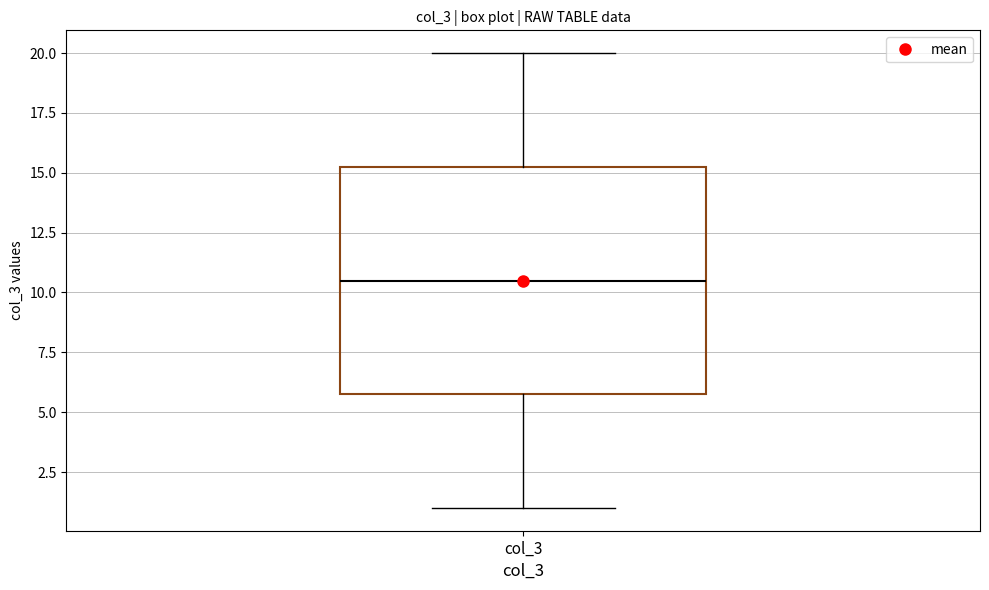

Transcribe this box plot: give where the median line is, the range the box spans, and where the two whiskers end, as read against the y-axis. The values are not printed on the chart, so give them approximately, as read against the axis.

median 10.5, box 6.0 to 15.5, whiskers 1.0 to 20.0